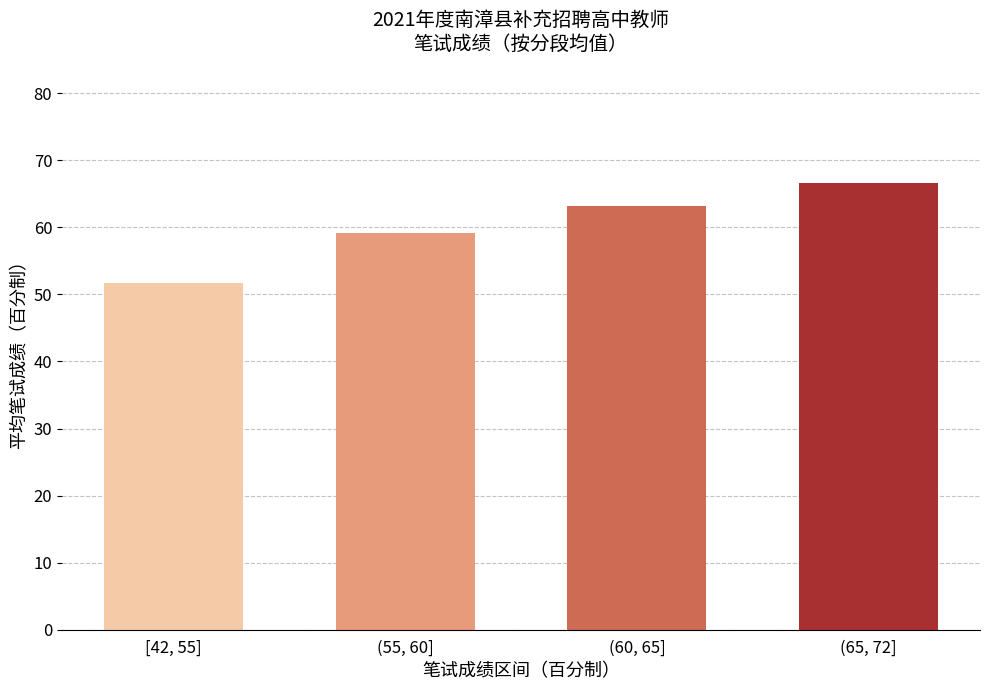

Does the chart contain any negative values?

No